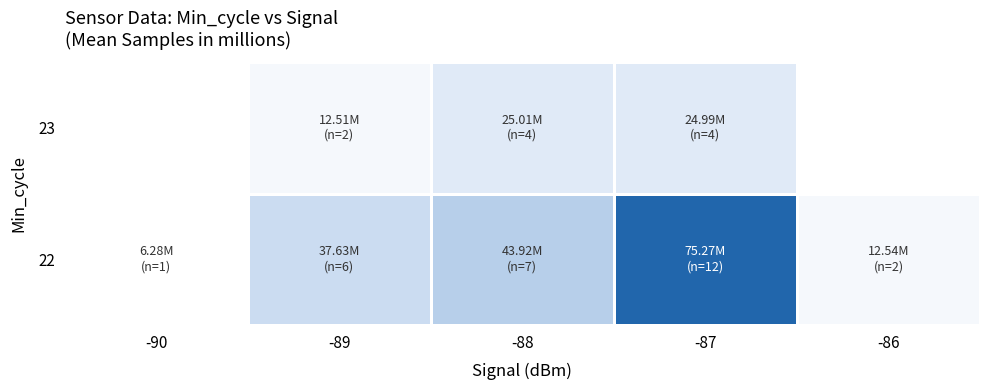

List the labels in order of 22 value, smallest first.

-90, -86, -89, -88, -87